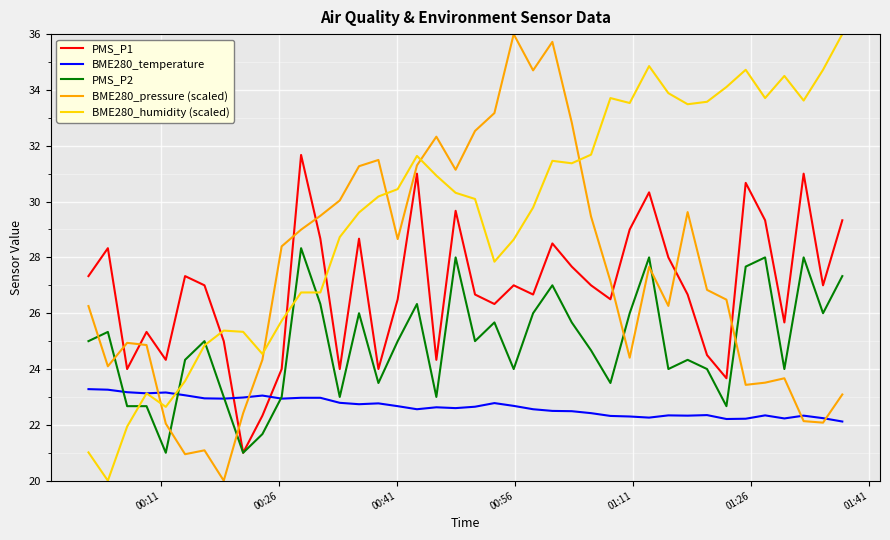

How many intersections are there between BME280_humidity (scaled) and BME280_pressure (scaled)?

5